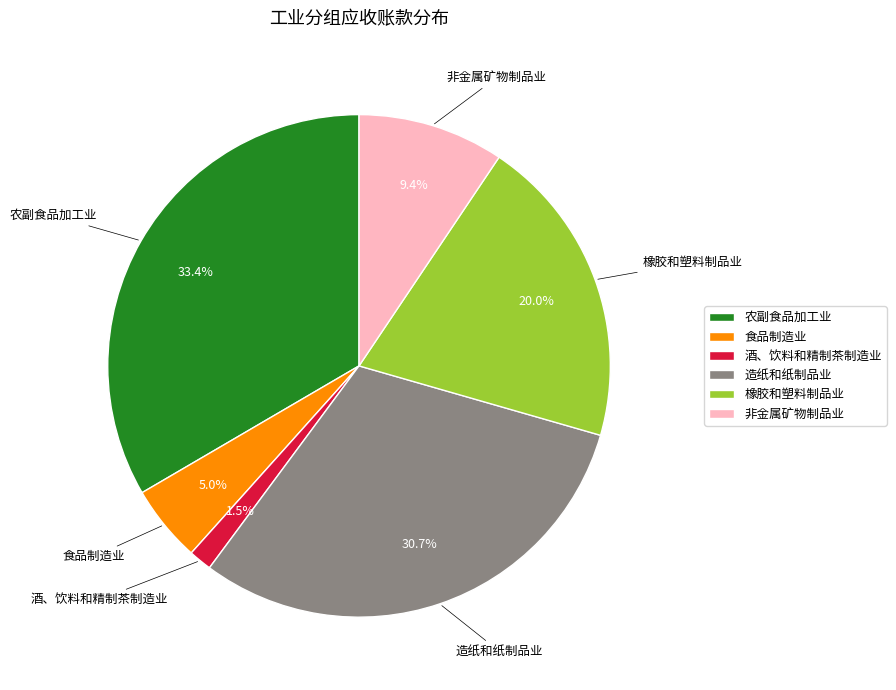

Combined, do 食品制造业 and 橡胶和塑料制品业 account for over 50%?

No